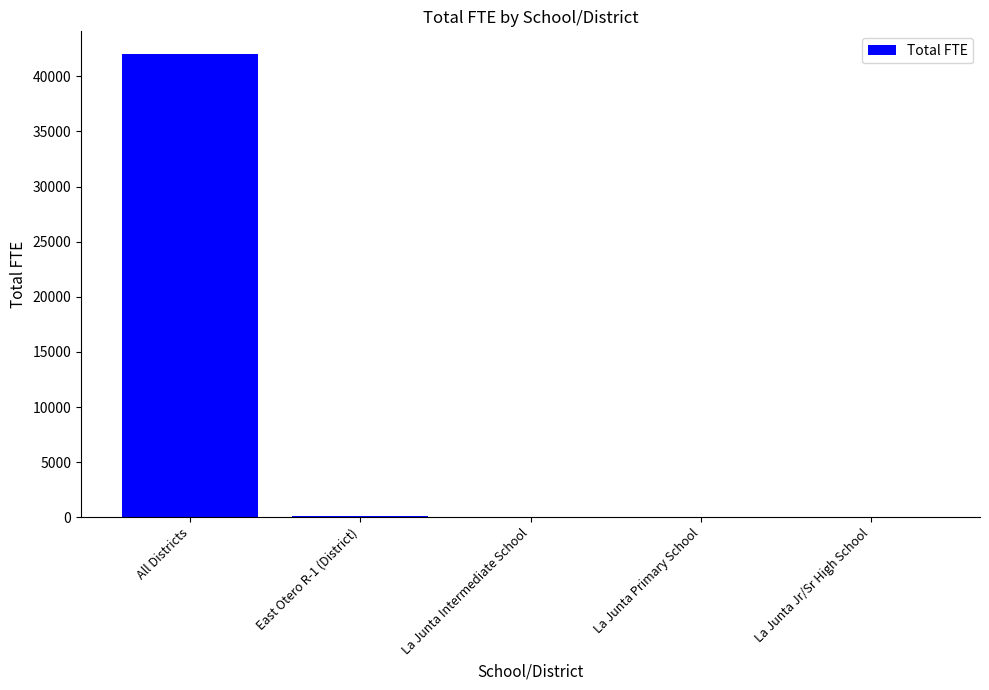

True or false: the data shows 72964.5 at All Districts.

False